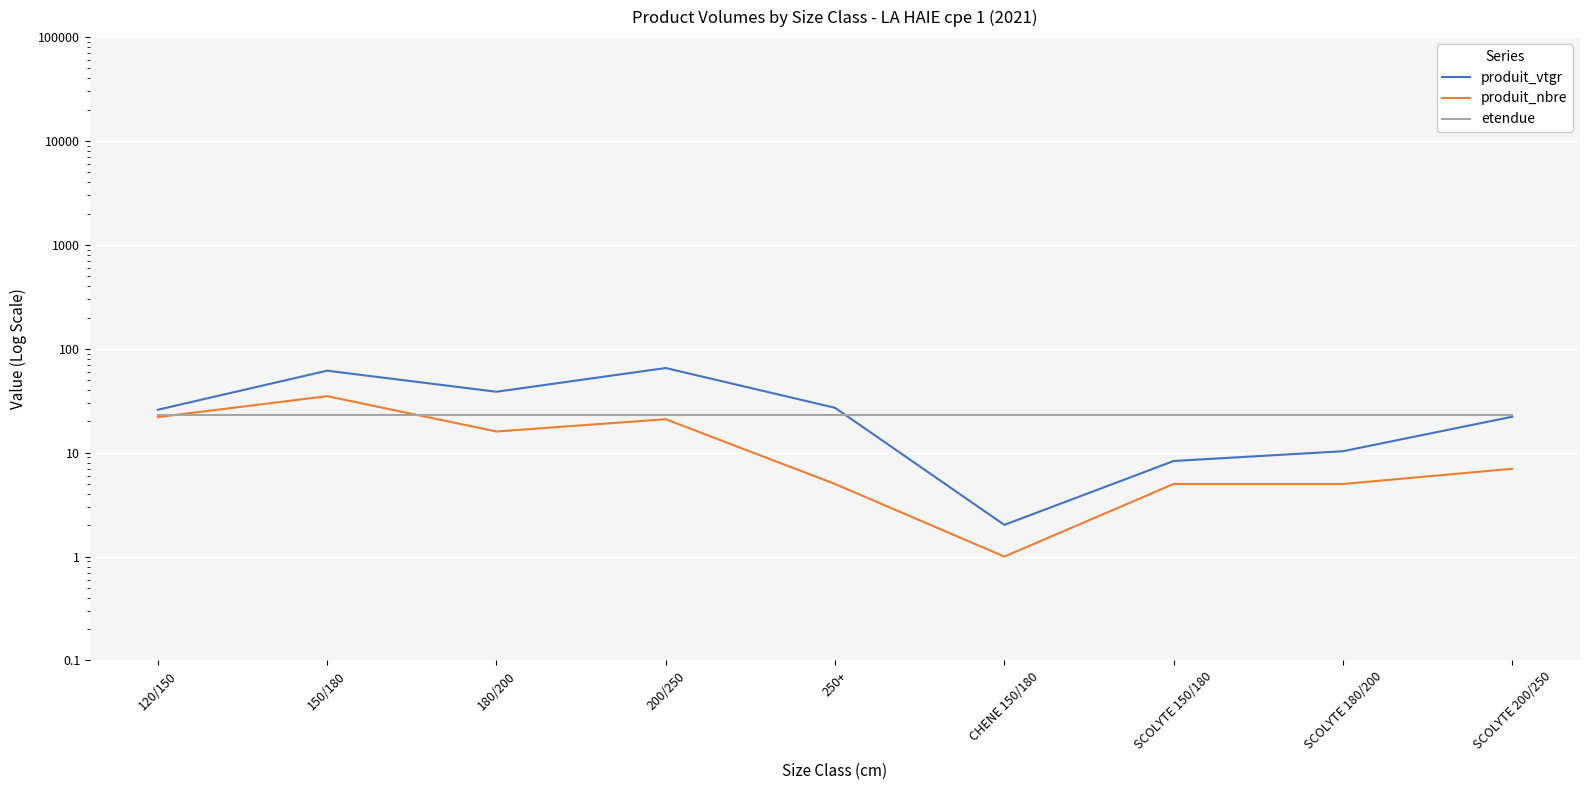

What is the highest value of the produit_nbre series?

35.0